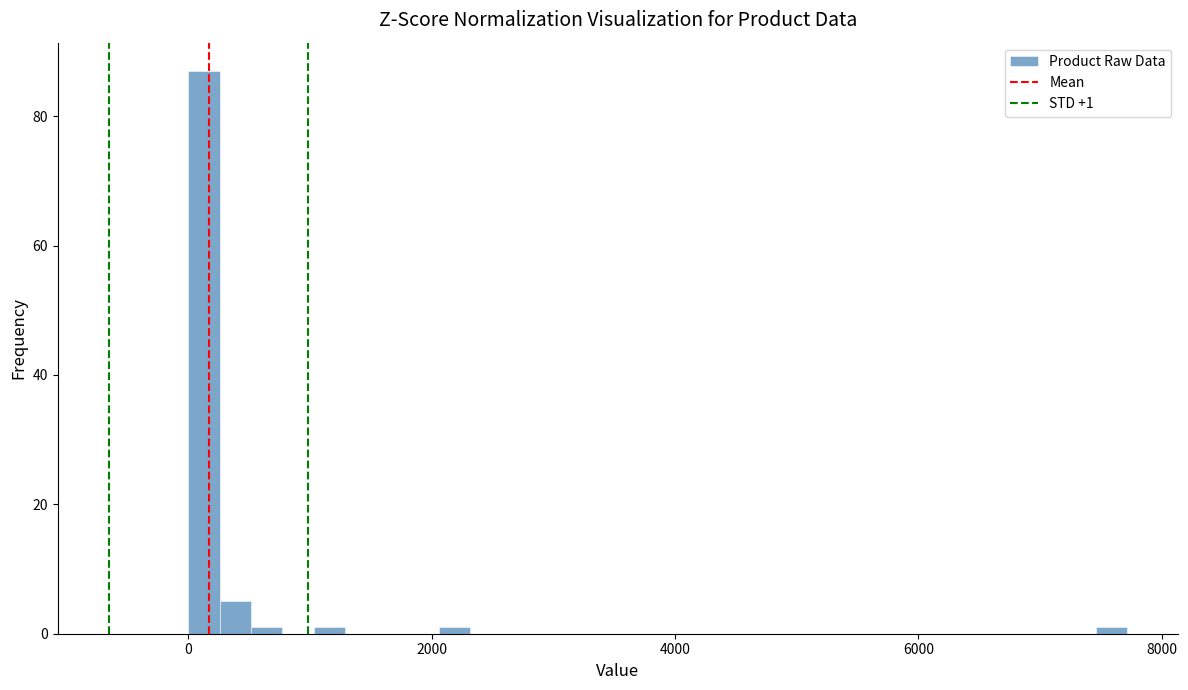

Read against the x-axis, roughly where is the centre of the tallest bar?

200